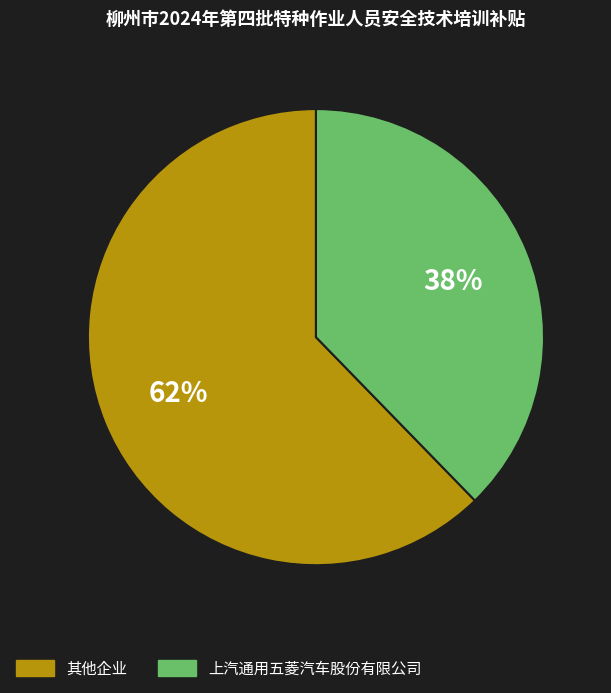

Does any single category account for the majority?

Yes